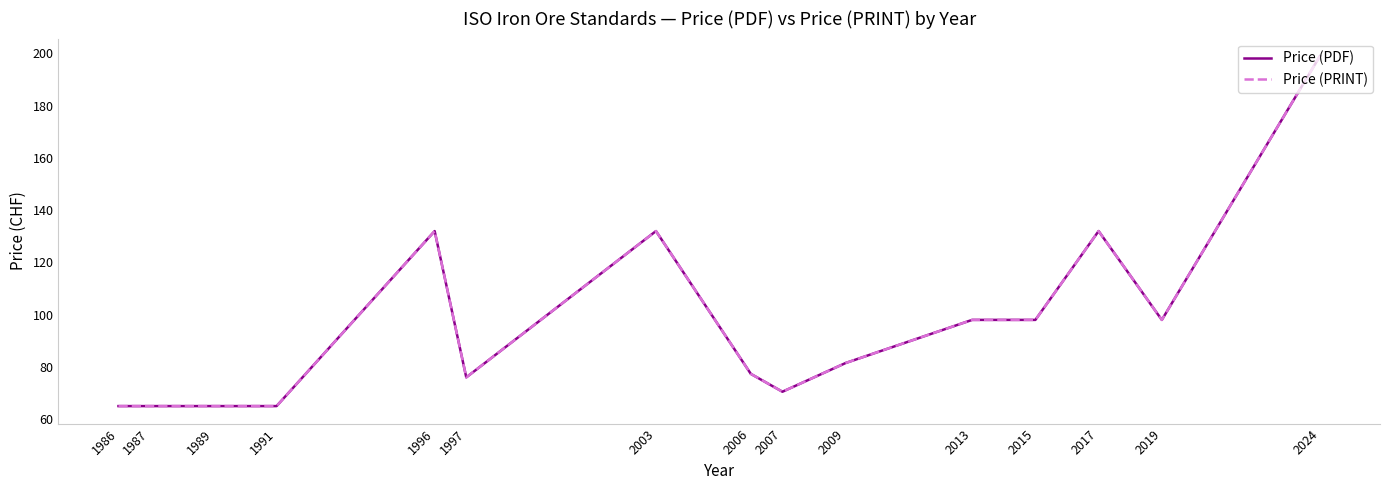

What is the sum of all Price (PDF) values?

1454.3